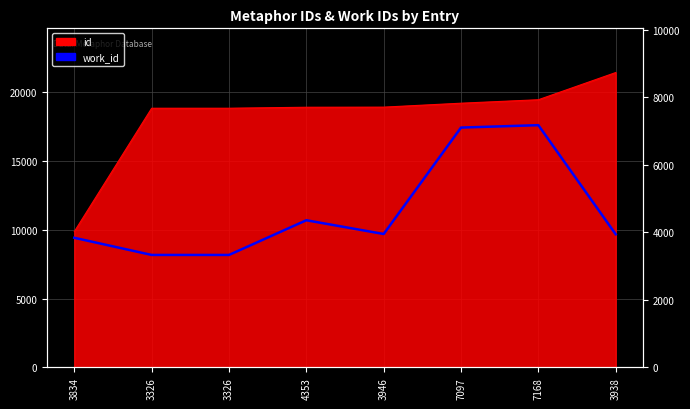

What is the label of the 8th point from the right?

3834